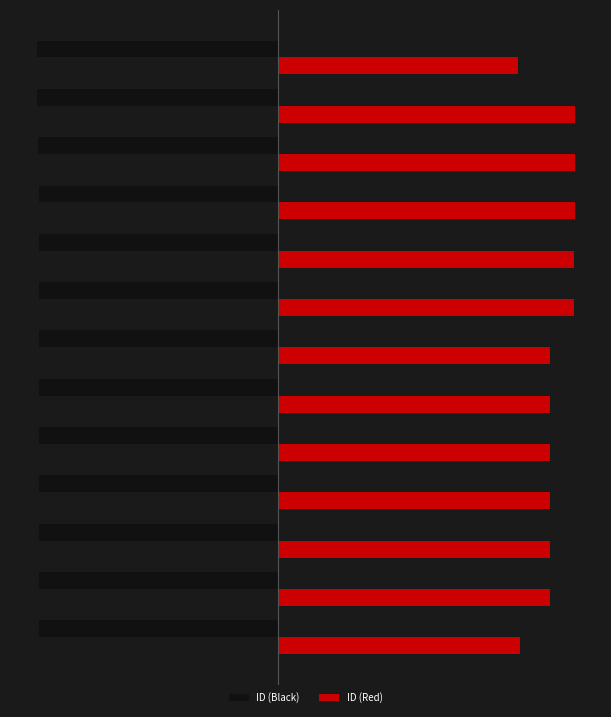

What are all the series names shown in the legend?

ID (Black), ID (Red)